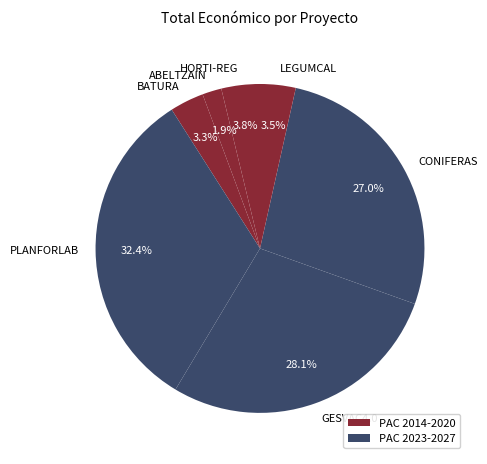

Is there a majority slice in this chart?

No